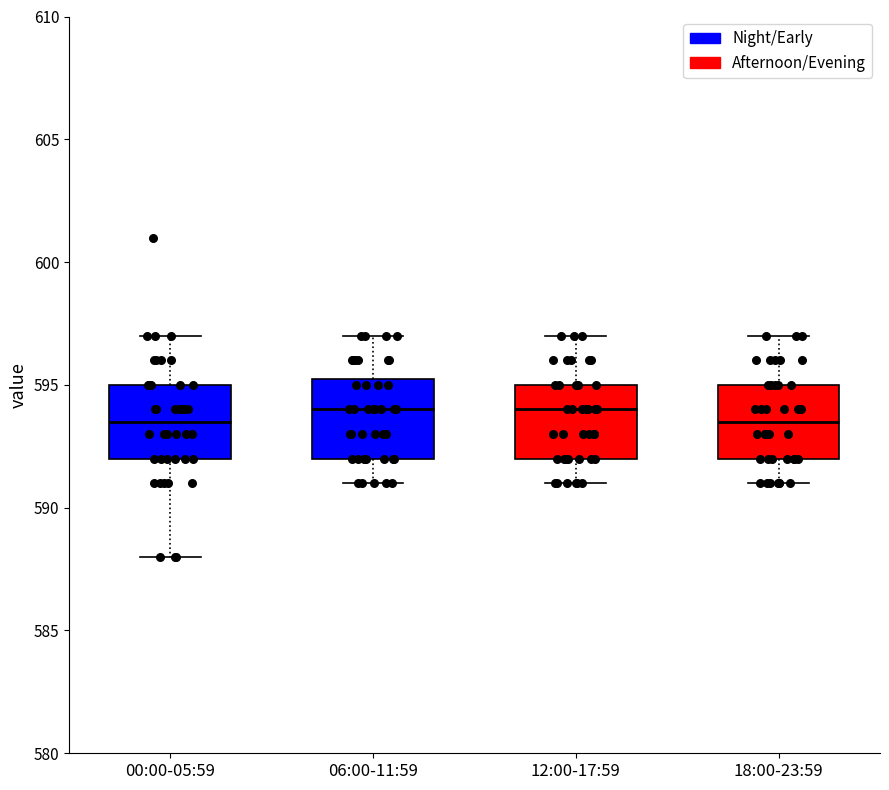

Where does the upper whisker of the box for 06:00-11:59 end on the y-axis? The values are not printed on the chart, so give them approximately, as read against the axis.

597.0